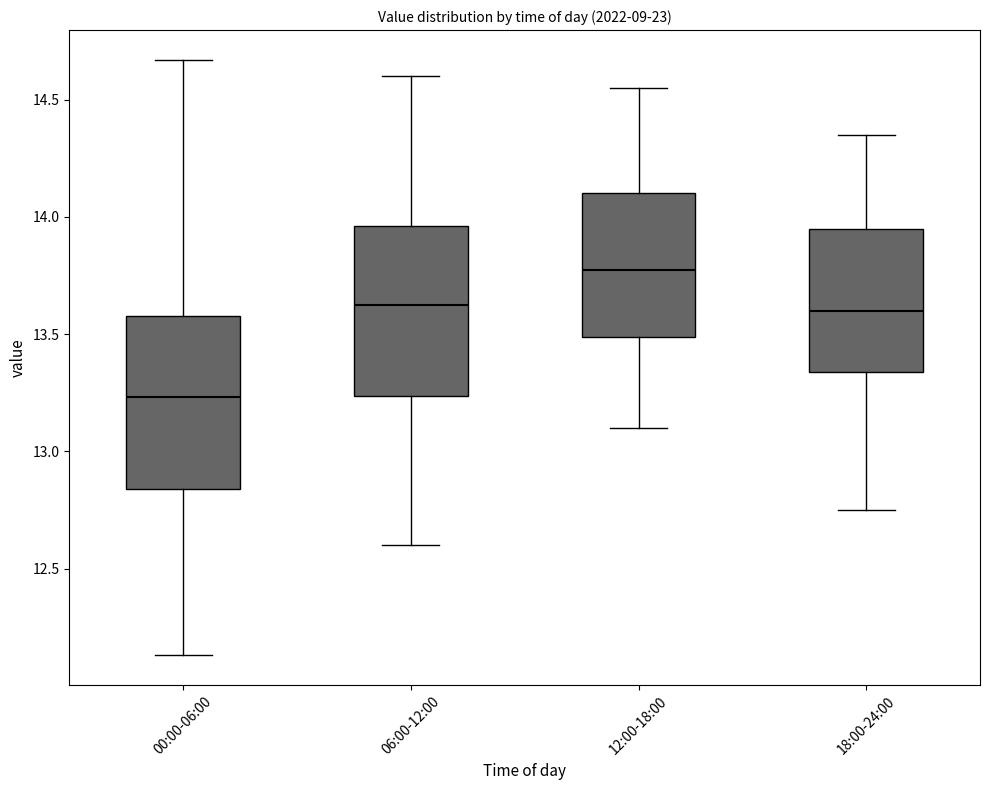

Reading left to right, read every box against the y-axis: the position of its median line, the range the box covers, and the ends of its whiskers. The values are not printed on the chart, so give them approximately, as read against the axis.

00:00-06:00: median 13.25, box 12.85 to 13.60, whiskers 12.15 to 14.65
06:00-12:00: median 13.65, box 13.25 to 13.95, whiskers 12.60 to 14.60
12:00-18:00: median 13.80, box 13.50 to 14.10, whiskers 13.10 to 14.55
18:00-24:00: median 13.60, box 13.35 to 13.95, whiskers 12.75 to 14.35